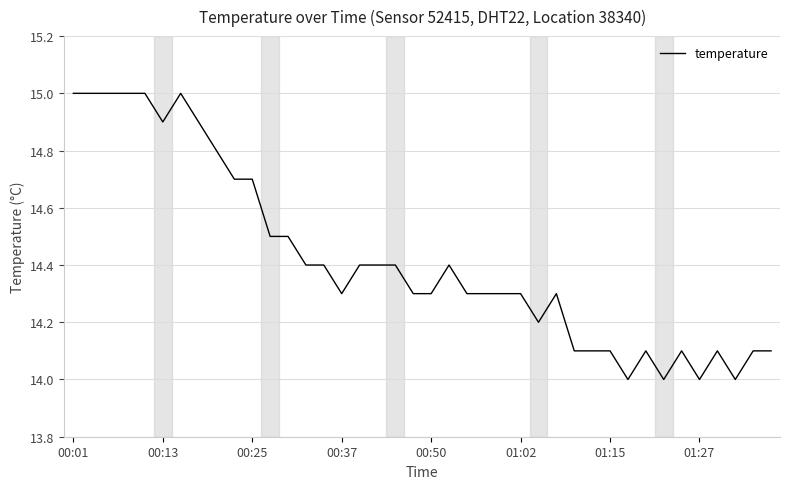

What is the difference between the maximum and minimum values?

1.0